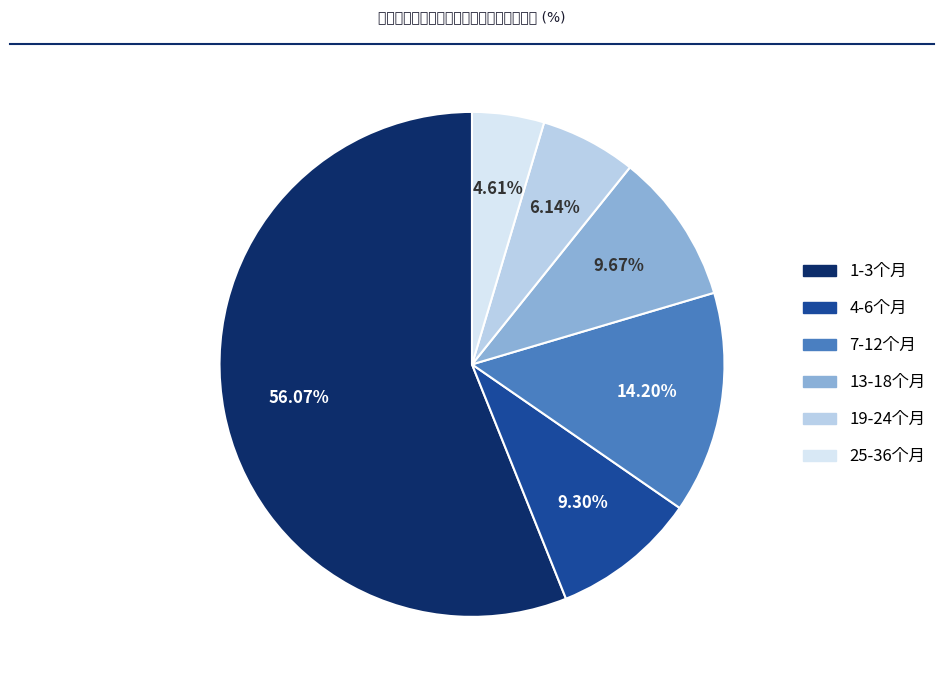

To the nearest percent, what is the difference between the 4-6个月 and 13-18个月 slice percentages?

0%